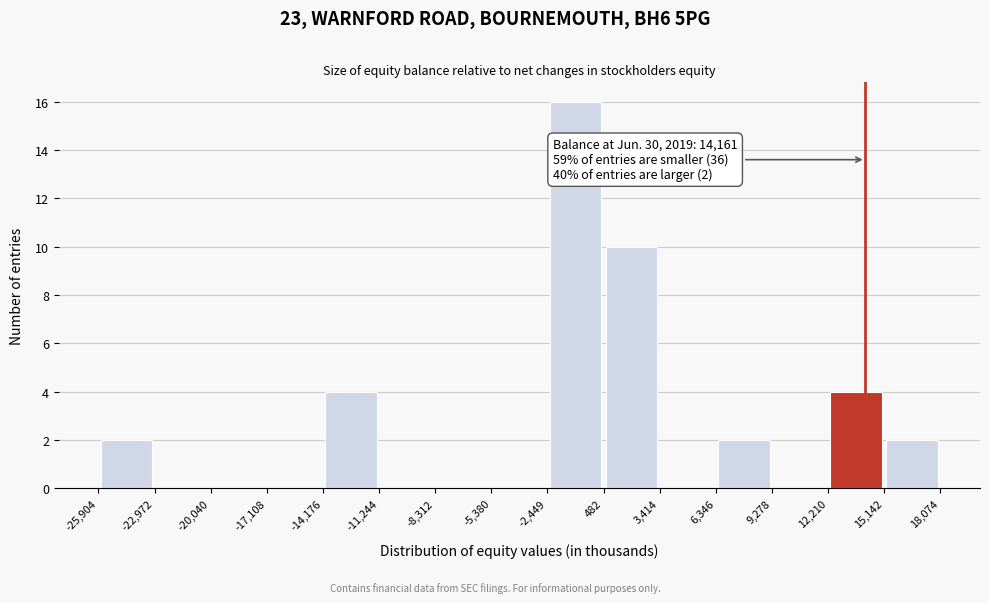

Which range on the x-axis has the tallest bar?

-2,449 to 482